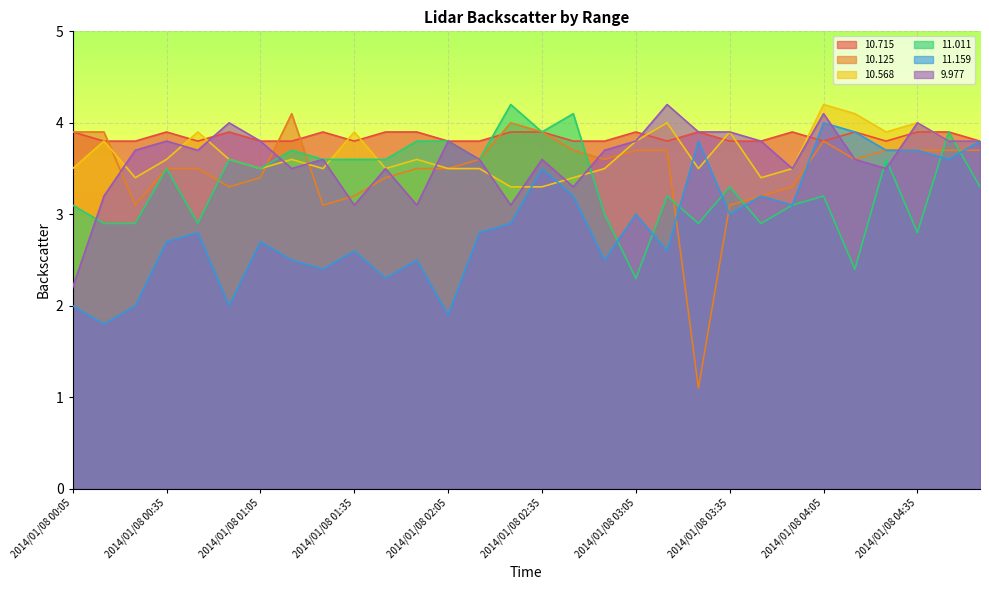

How many lines are shown in the chart?

6